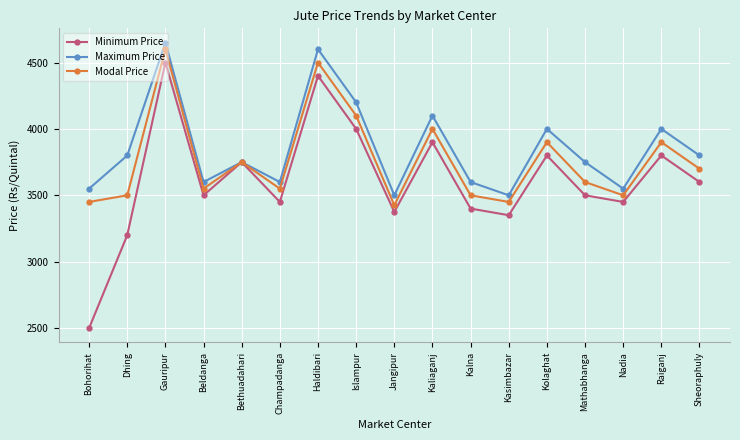

The Minimum Price series shows 1189 at Islampur. True or false?

False